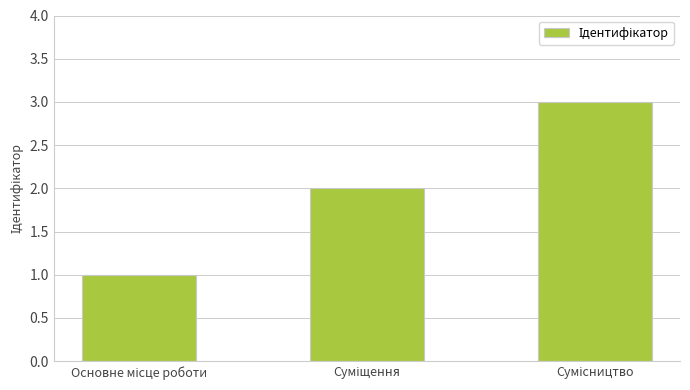

What is the greatest value displayed?

3